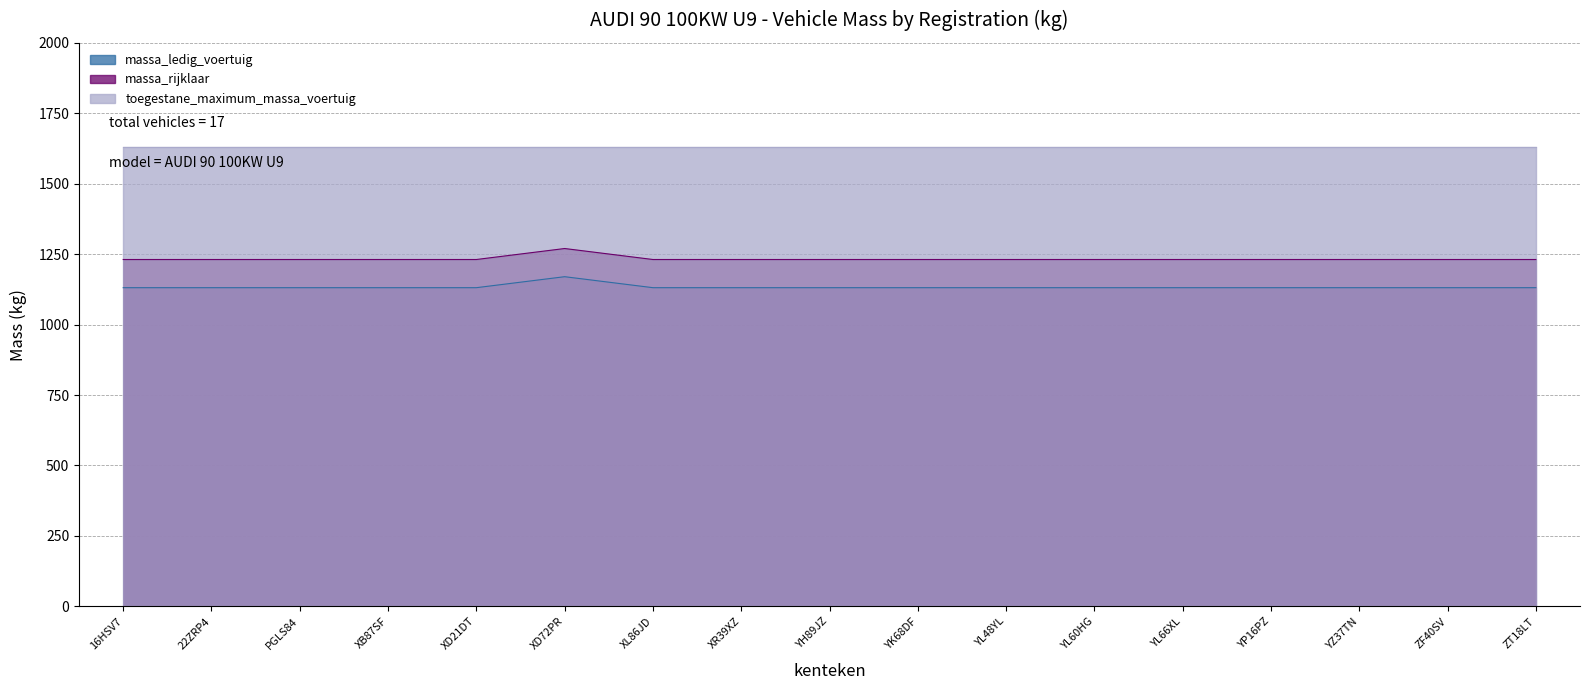

Read the massa_rijklaar value at ZT18LT, to the nearest 10.

1230